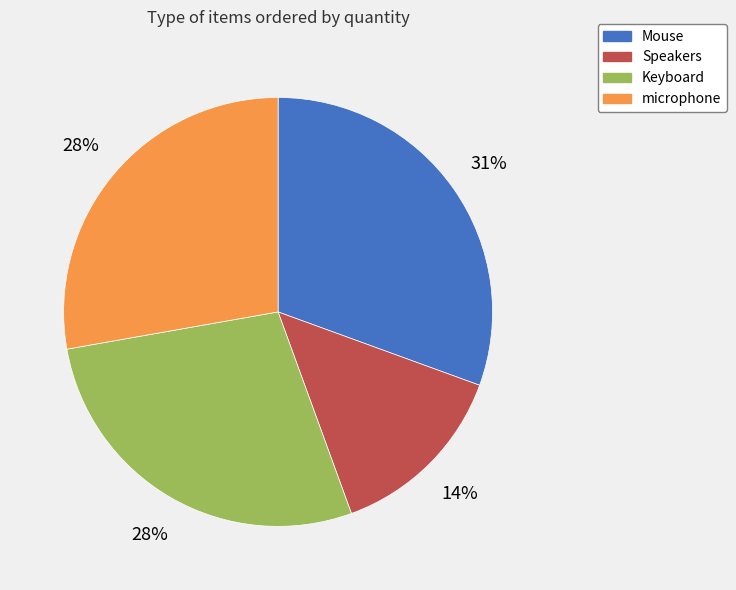

The Keyboard slice represents 34% of the pie. True or false?

False